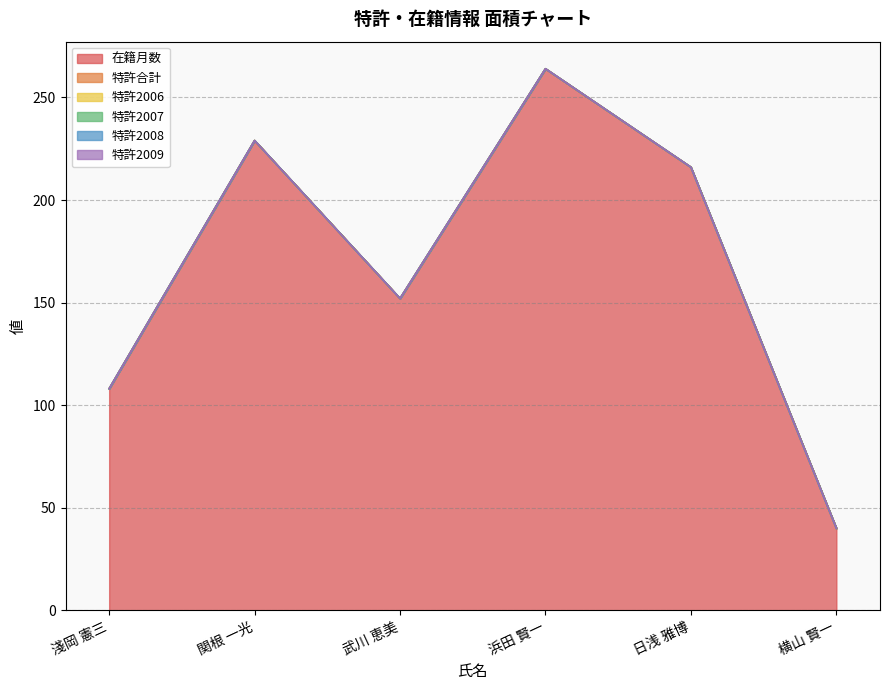

Reading left to right, transcribe all the data shown in this chart.

在籍月数: 淺岡 憲三=108	関根 一光=229	武川 恵美=152	浜田 賢一=264	日浅 雅博=216	横山 賢一=40
特許合計: 淺岡 憲三=0	関根 一光=0	武川 恵美=0	浜田 賢一=0	日浅 雅博=0	横山 賢一=0
特許2006: 淺岡 憲三=0	関根 一光=0	武川 恵美=0	浜田 賢一=0	日浅 雅博=0	横山 賢一=0
特許2007: 淺岡 憲三=0	関根 一光=0	武川 恵美=0	浜田 賢一=0	日浅 雅博=0	横山 賢一=0
特許2008: 淺岡 憲三=0	関根 一光=0	武川 恵美=0	浜田 賢一=0	日浅 雅博=0	横山 賢一=0
特許2009: 淺岡 憲三=0	関根 一光=0	武川 恵美=0	浜田 賢一=0	日浅 雅博=0	横山 賢一=0